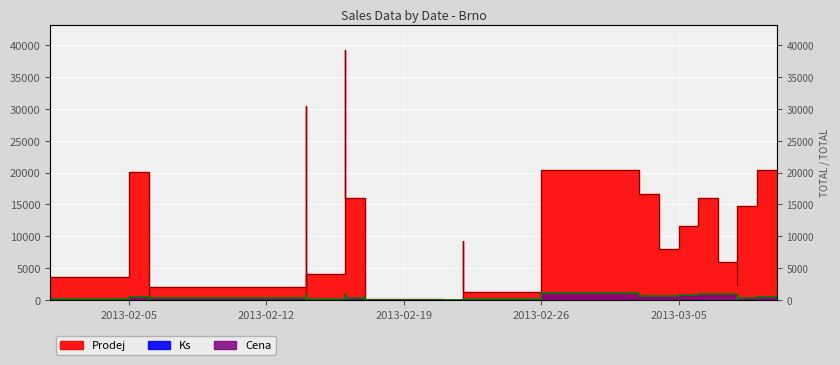

What is the difference between the maximum and second lowest values in the Ks series?

140